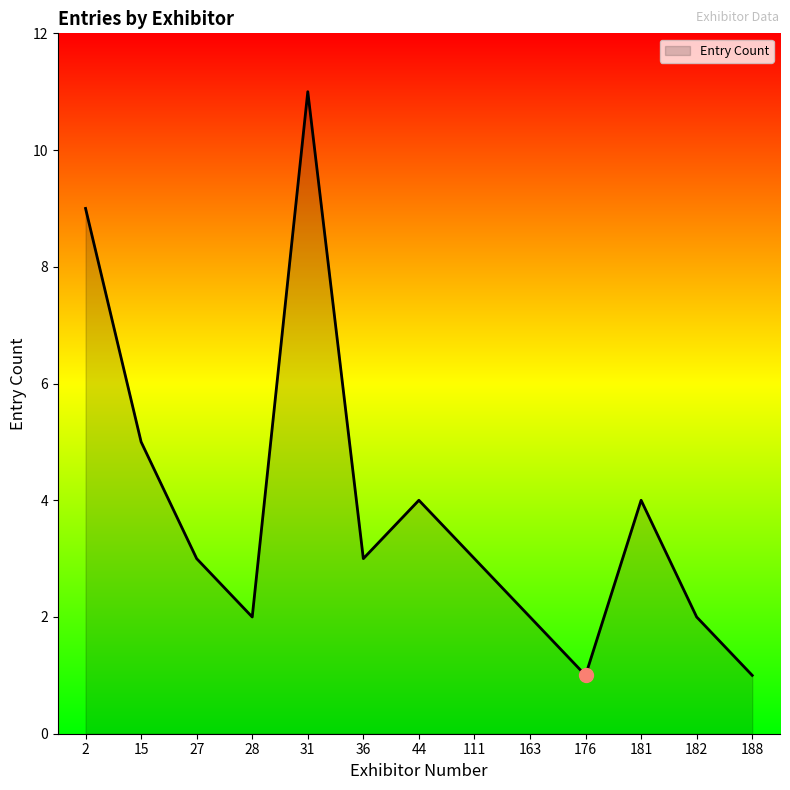

True or false: the data shows 5 at 15.

True